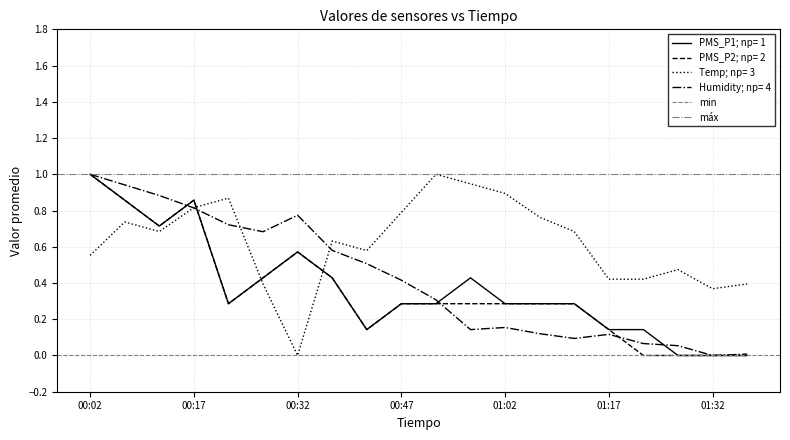

True or false: PMS_P2; np= 2 has a value of 1.0 at 00:02.

True